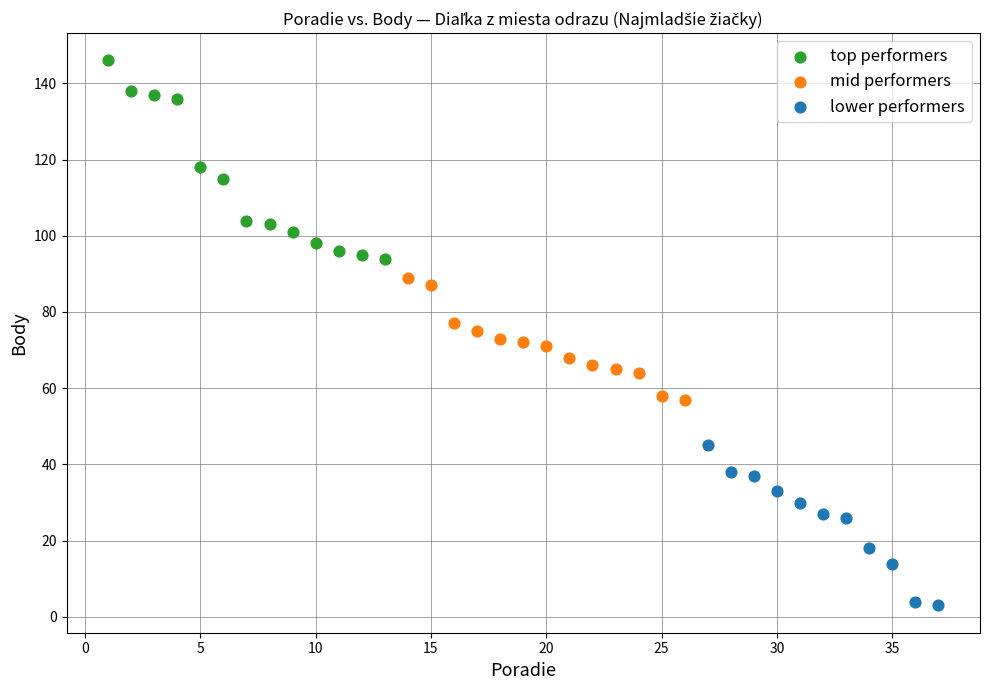

What are all the series names shown in the legend?

top performers, mid performers, lower performers